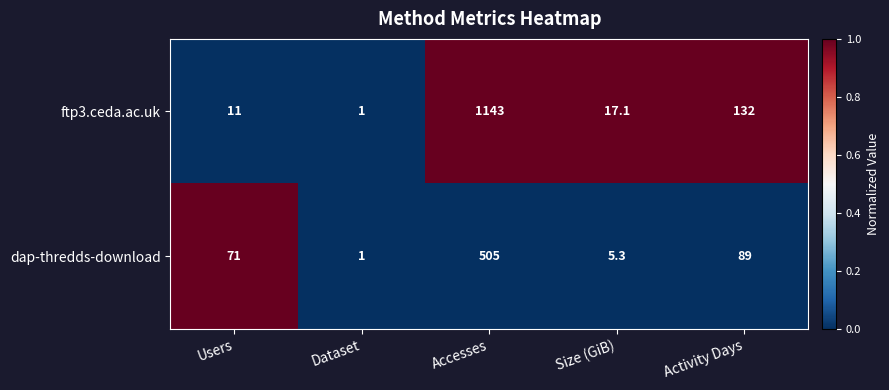

Count the number of data series in this chart.

2